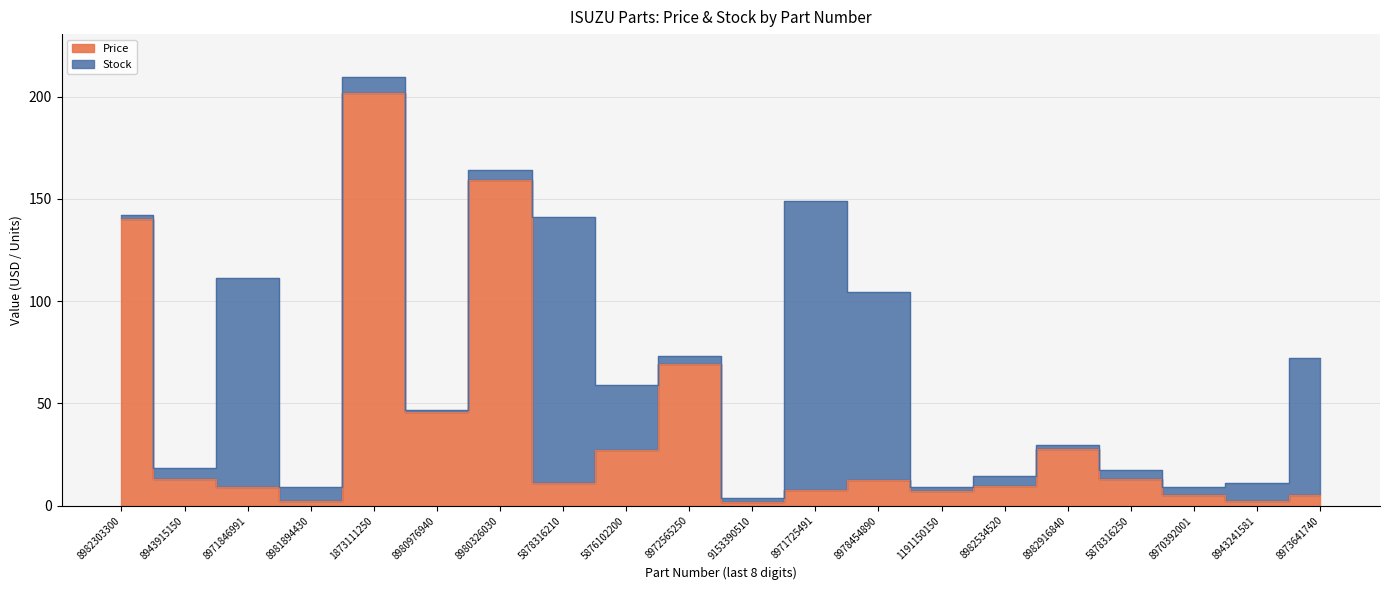

Is it true that the value at 8971725491 is 5.3?

False